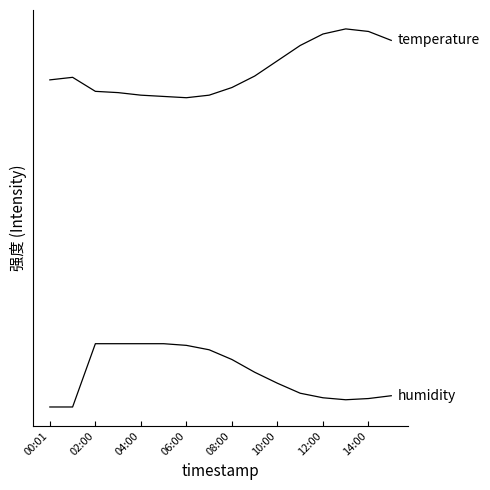

At which category does the chart reach its minimum across all series?

00:01